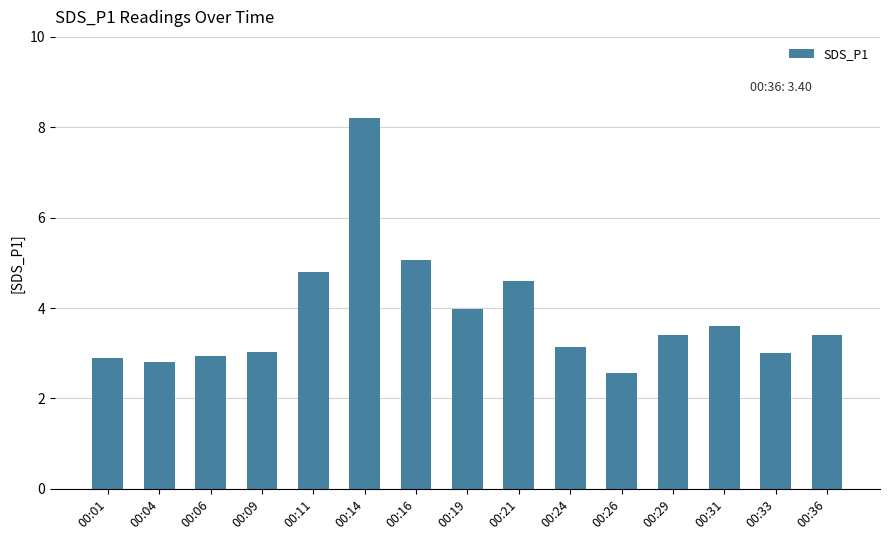

What is the ratio of the value at 00:26 to the value at 00:31?

0.7